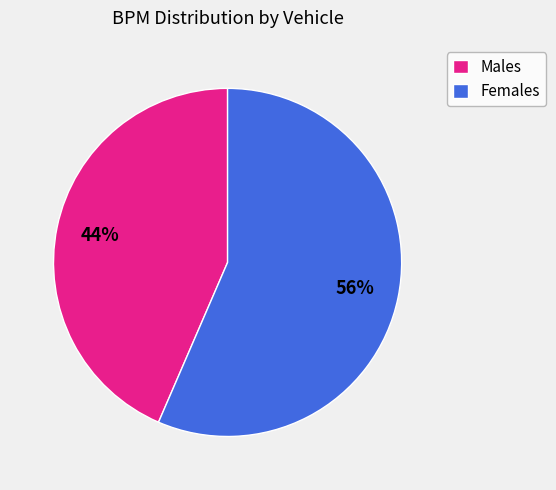

The Males slice represents 54% of the pie. True or false?

False